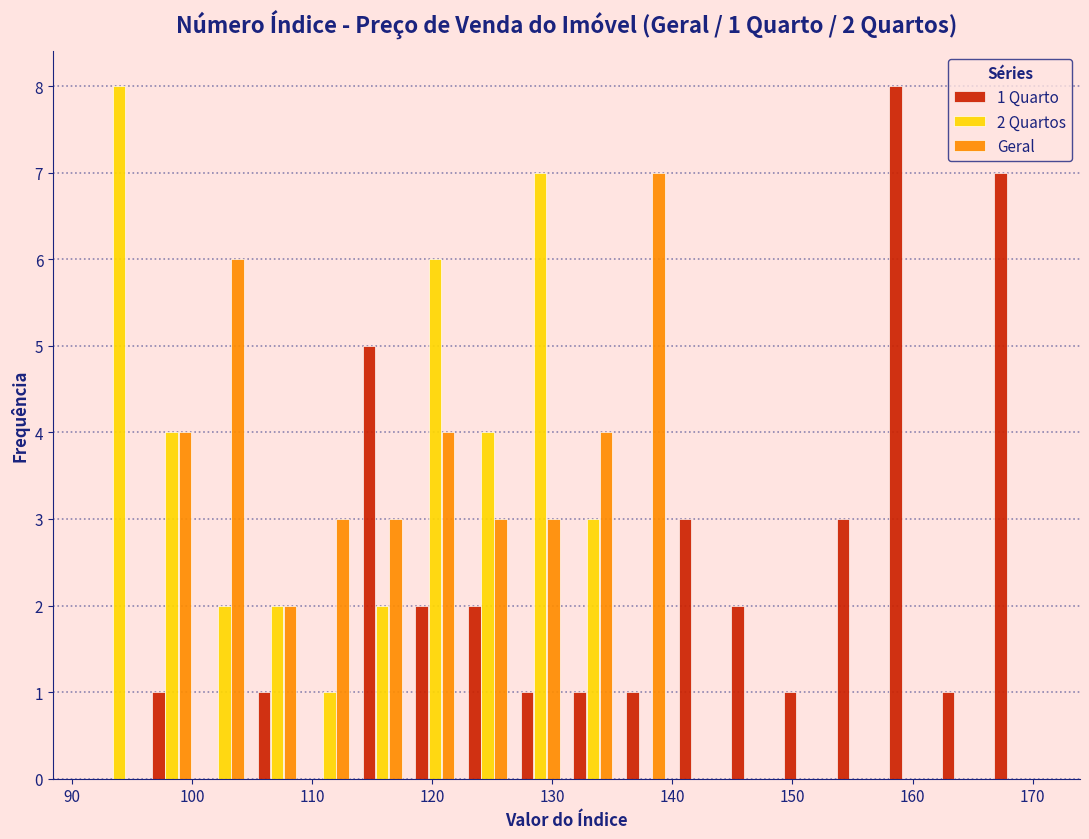

In the Geral series, which range on the x-axis has the tallest bar?

136 to 140